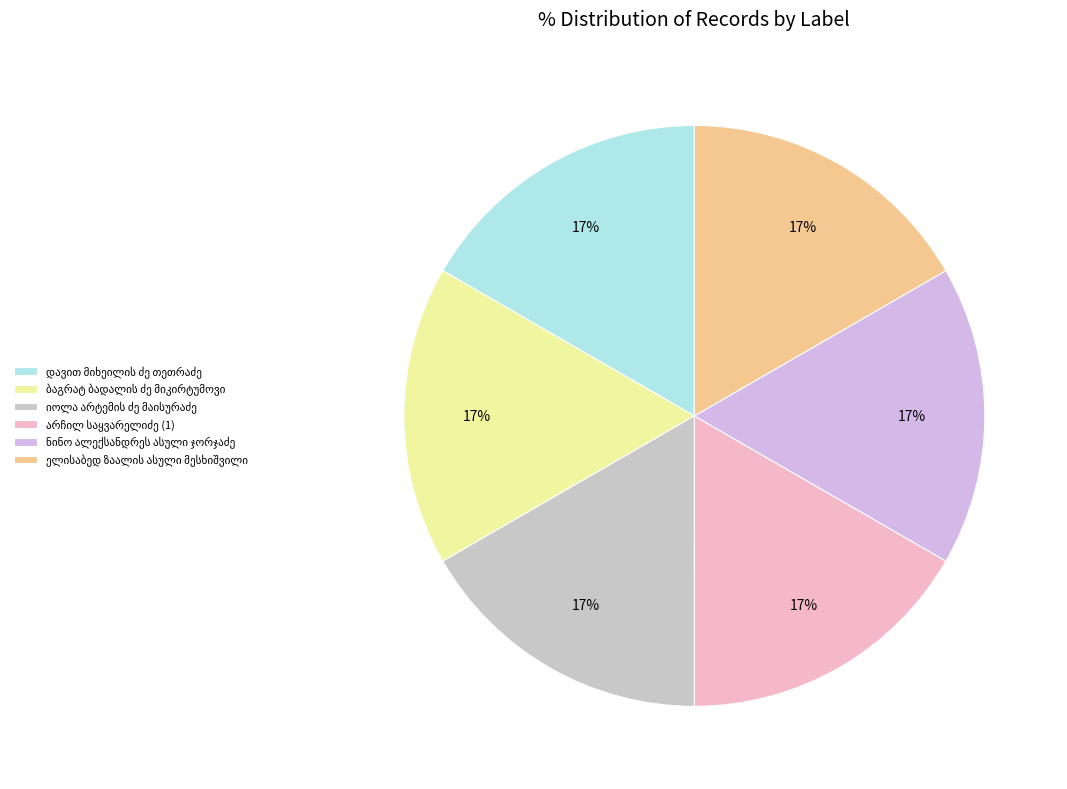

Which slice is the largest?

დავით მიხეილის ძე თეთრაძე